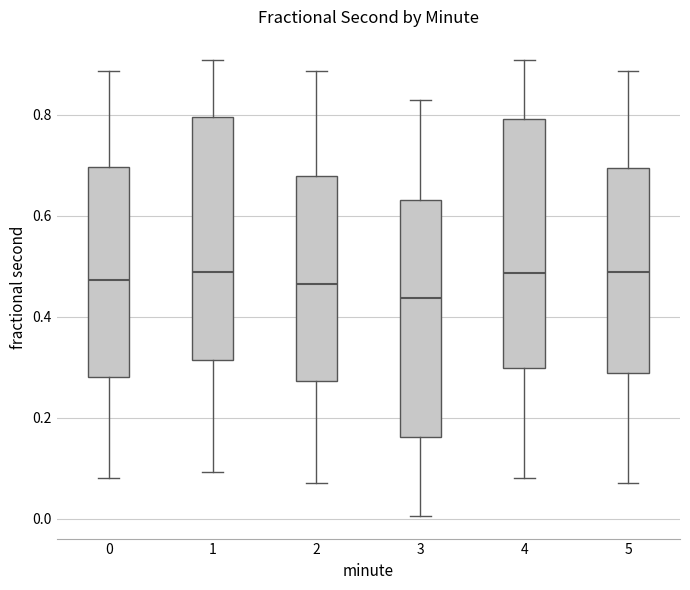

Reading left to right, read every box against the y-axis: the position of its median line, the range the box covers, and the ends of its whiskers. The values are not printed on the chart, so give them approximately, as read against the axis.

0: median 0.48, box 0.28 to 0.70, whiskers 0.08 to 0.88
1: median 0.48, box 0.32 to 0.80, whiskers 0.10 to 0.90
2: median 0.46, box 0.28 to 0.68, whiskers 0.06 to 0.88
3: median 0.44, box 0.16 to 0.64, whiskers 0.00 to 0.82
4: median 0.48, box 0.30 to 0.80, whiskers 0.08 to 0.90
5: median 0.48, box 0.28 to 0.70, whiskers 0.06 to 0.88